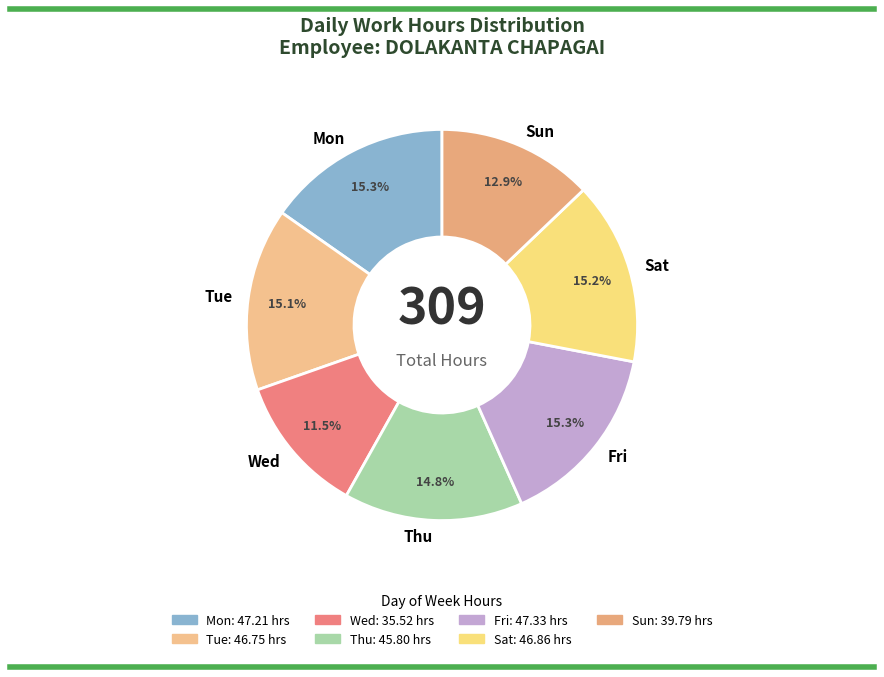

What percentage is NOT represented by Sun?

87.1%